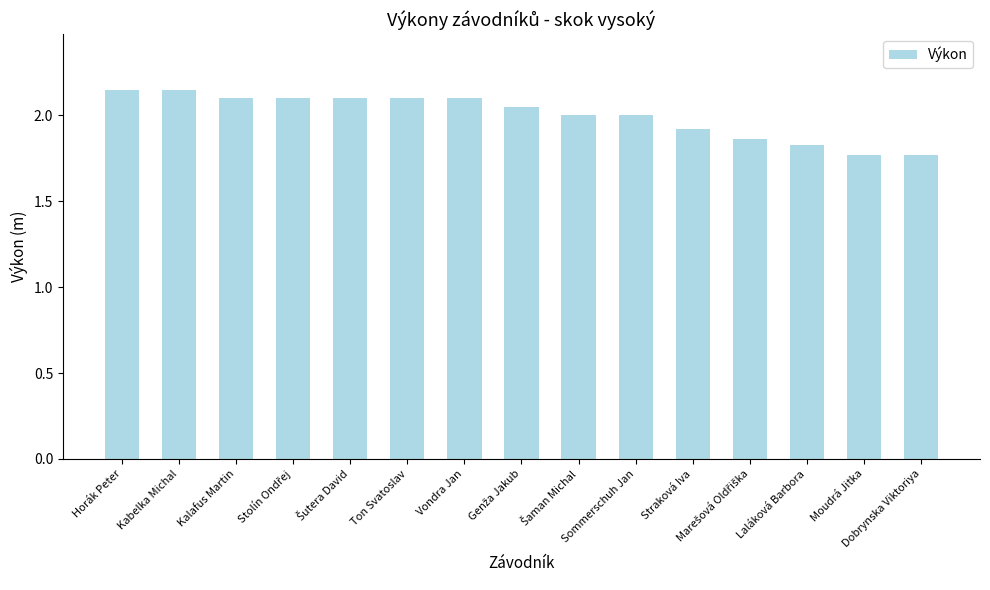

What position from the right is Laláková Barbora?

3